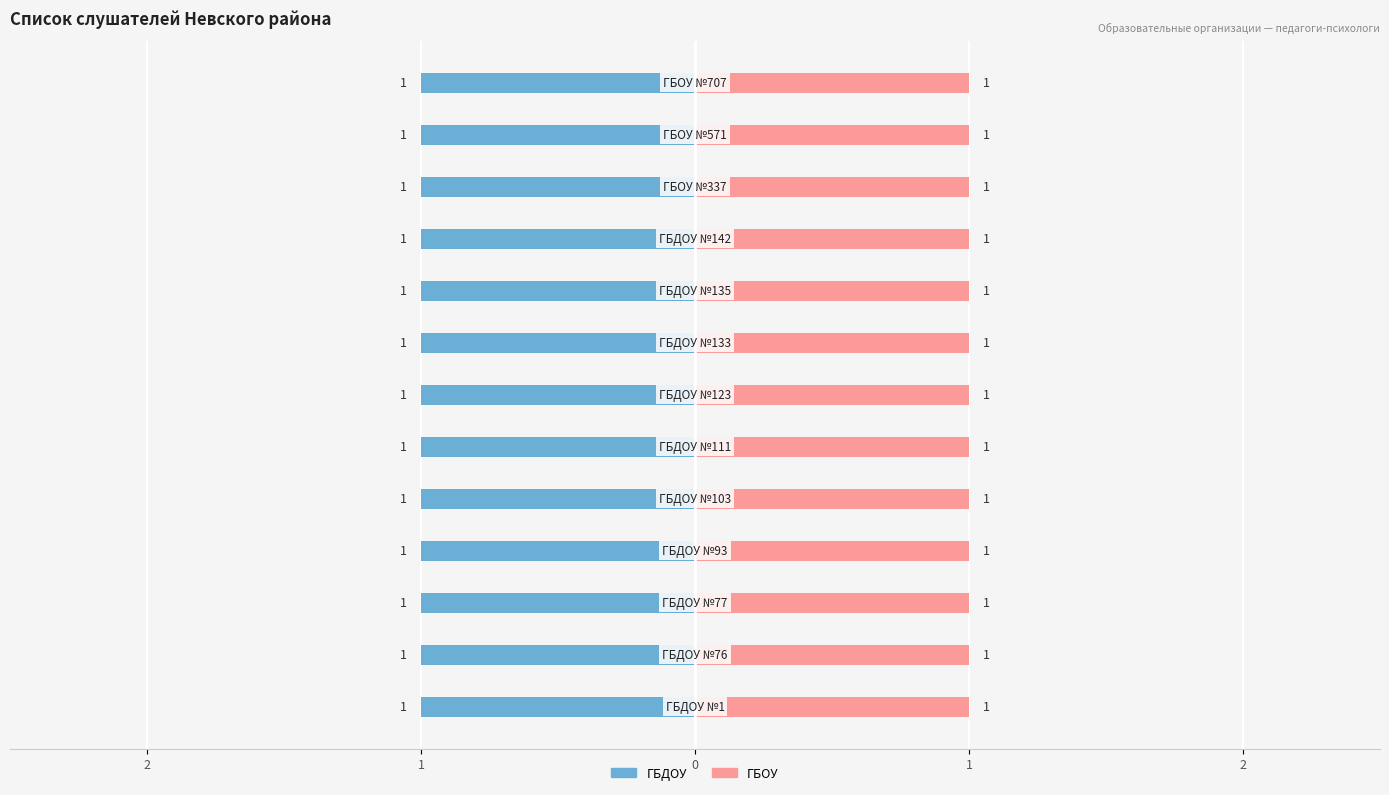

Between ГБДОУ №93 and ГБДОУ №123, which series saw the biggest shift?

ГБДОУ